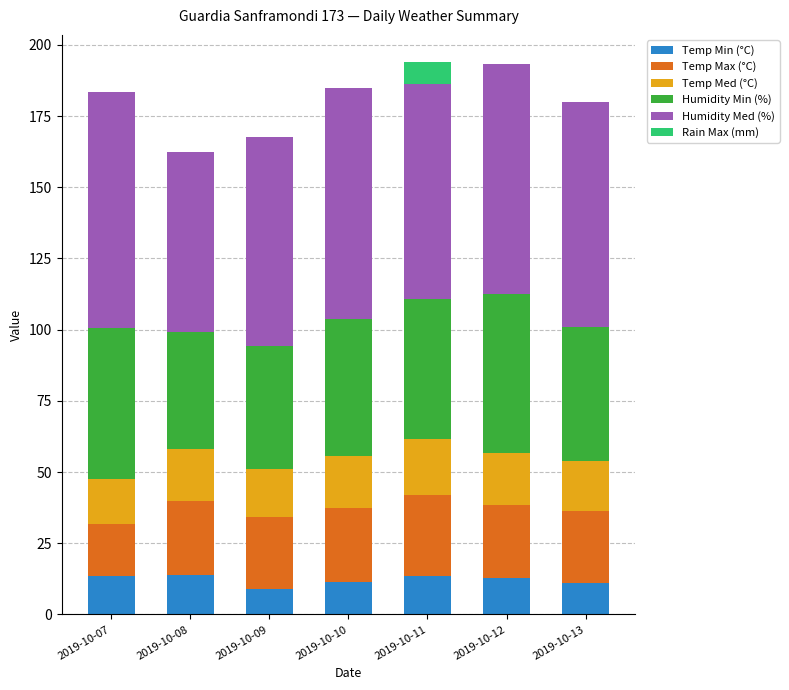

What is the total value across all series at 2019-10-10?

184.9